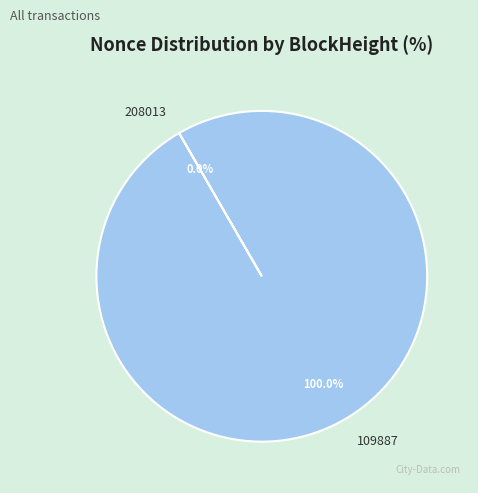

Which slice is the largest?

109887